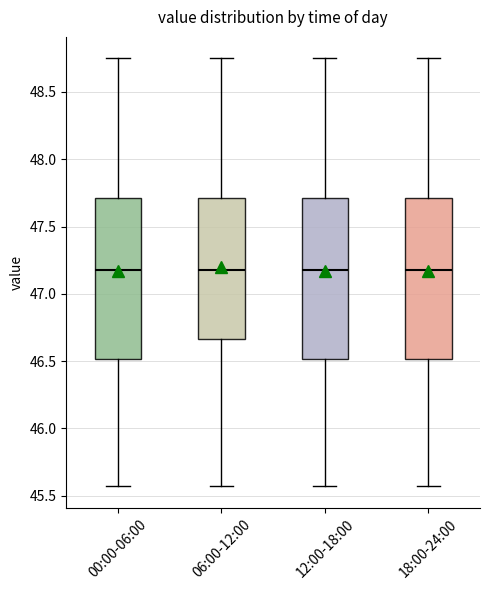

Reading left to right, transcribe this box plot: for each box, give where its median line is, the range the box spans, and where its two whiskers end, as read against the y-axis. The values are not printed on the chart, so give them approximately, as read against the axis.

00:00-06:00: median 47.20, box 46.50 to 47.70, whiskers 45.55 to 48.75
06:00-12:00: median 47.20, box 46.65 to 47.70, whiskers 45.55 to 48.75
12:00-18:00: median 47.20, box 46.50 to 47.70, whiskers 45.55 to 48.75
18:00-24:00: median 47.20, box 46.50 to 47.70, whiskers 45.55 to 48.75